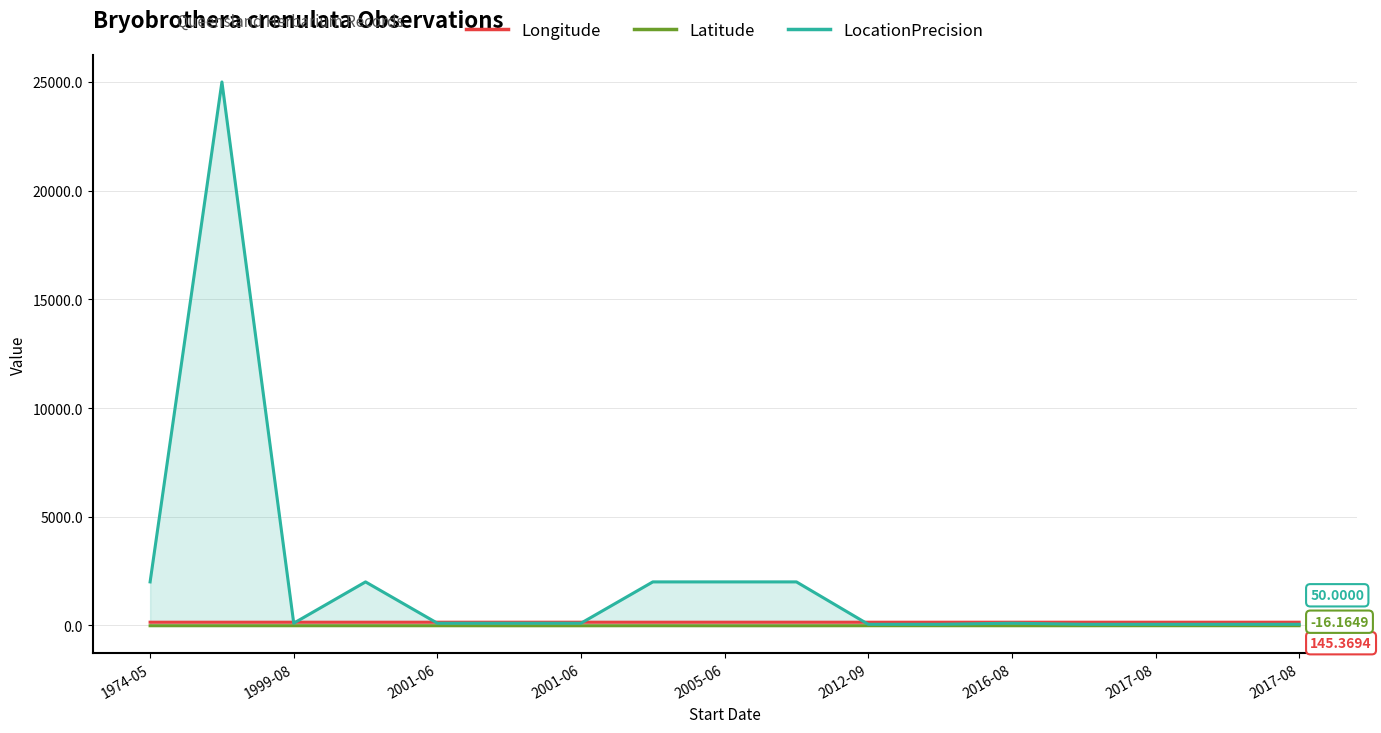

At how many categories does at least one series exceed 10328?

1